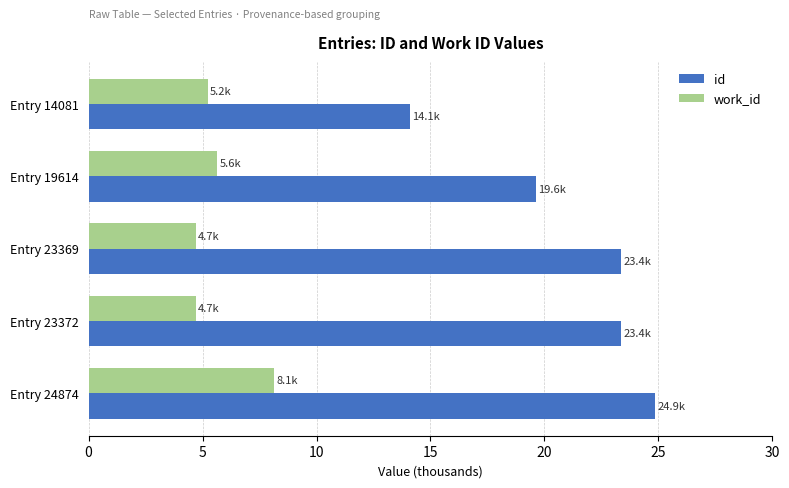

Where is id nearest to the value 19?

Entry 19614